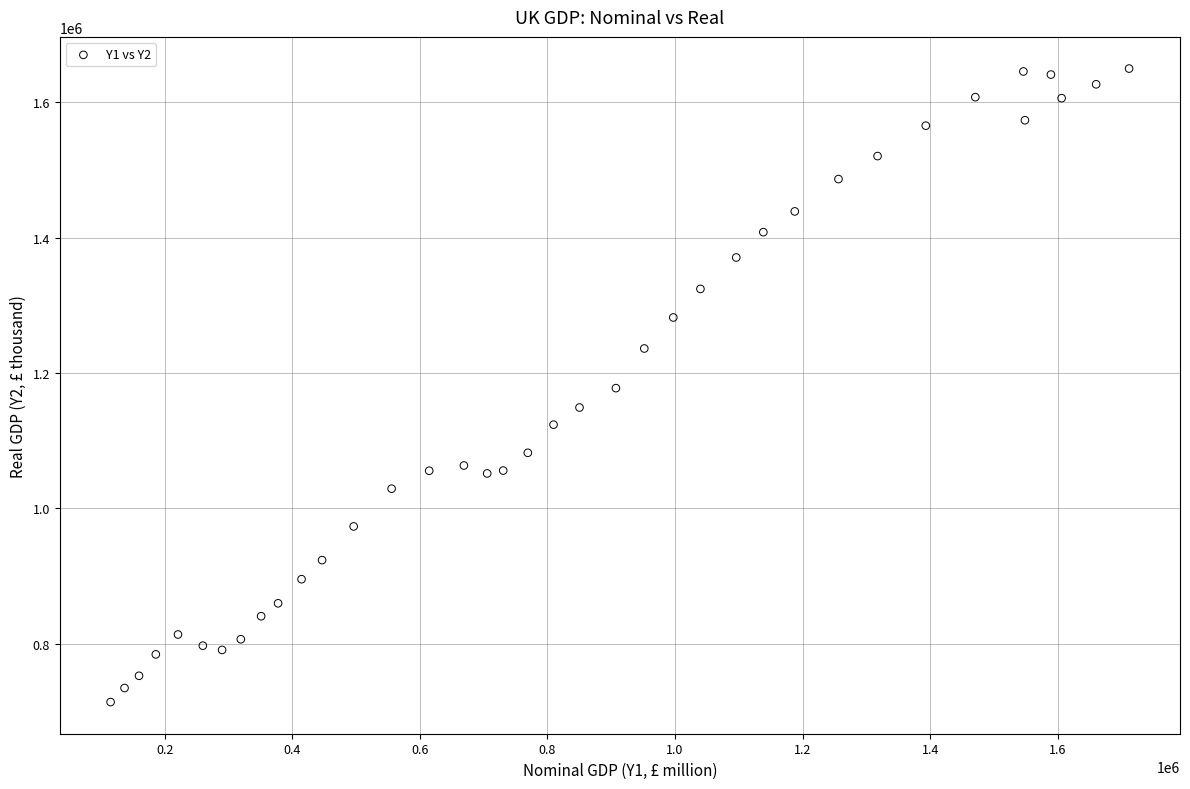

What is the range of Y values (max minus min)?

936234.2